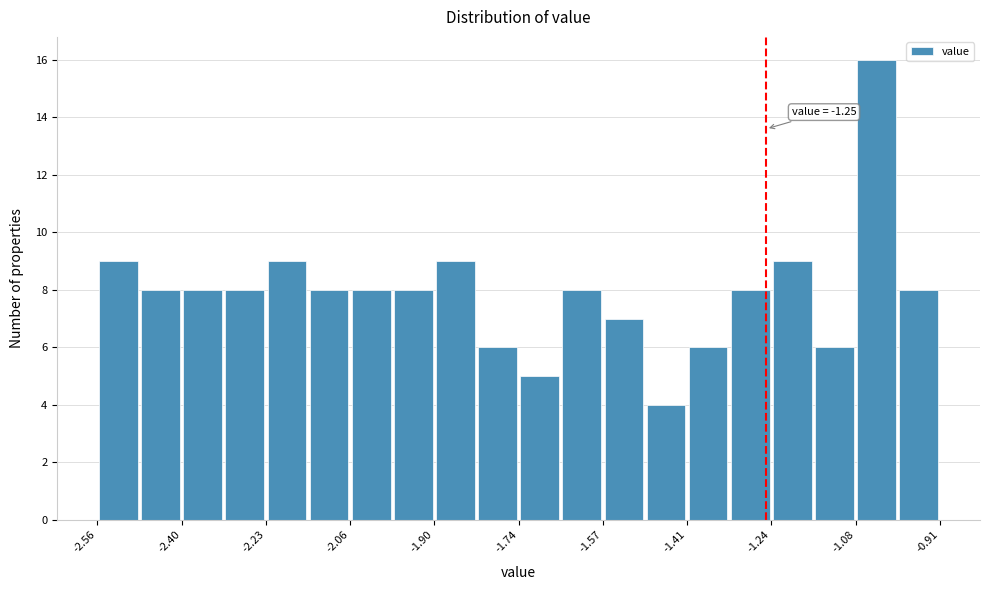

Which range on the x-axis has the tallest bar?

-1.08 to -1.00